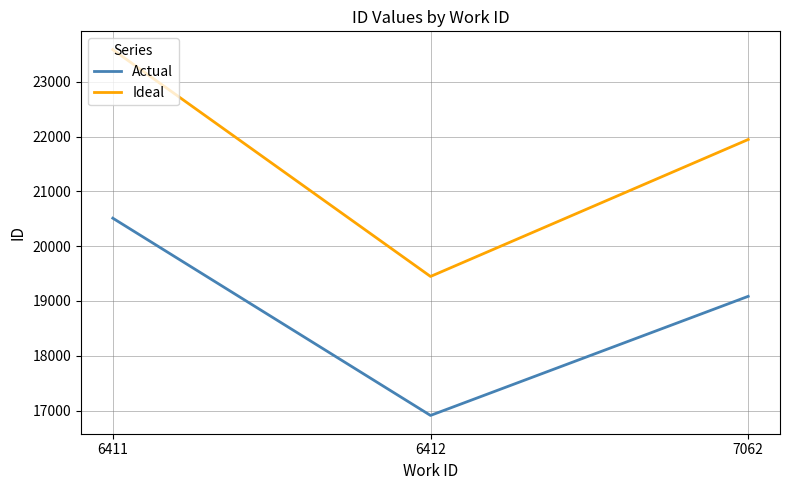

Where is Actual nearest to the value 18710?

7062